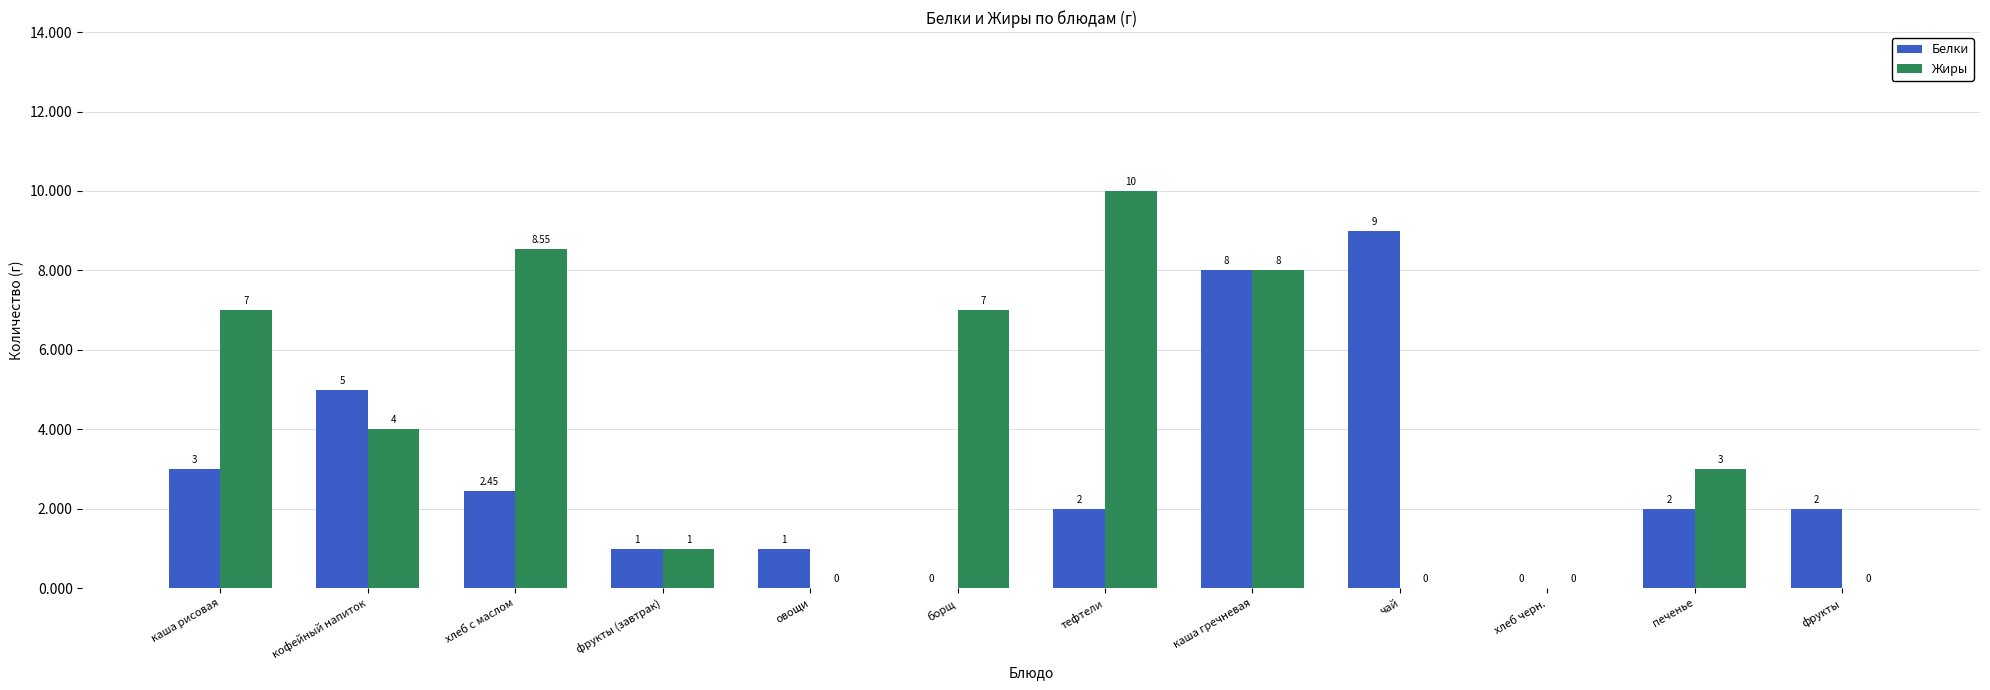

What is the approximate value of Белки at фрукты?

2.0